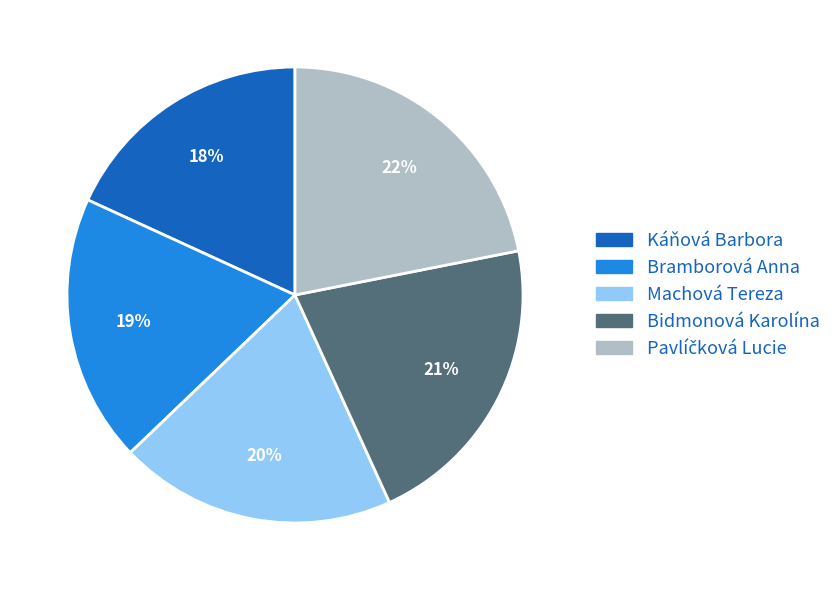

Does Bidmonová Karolína account for over 50% of the chart?

No